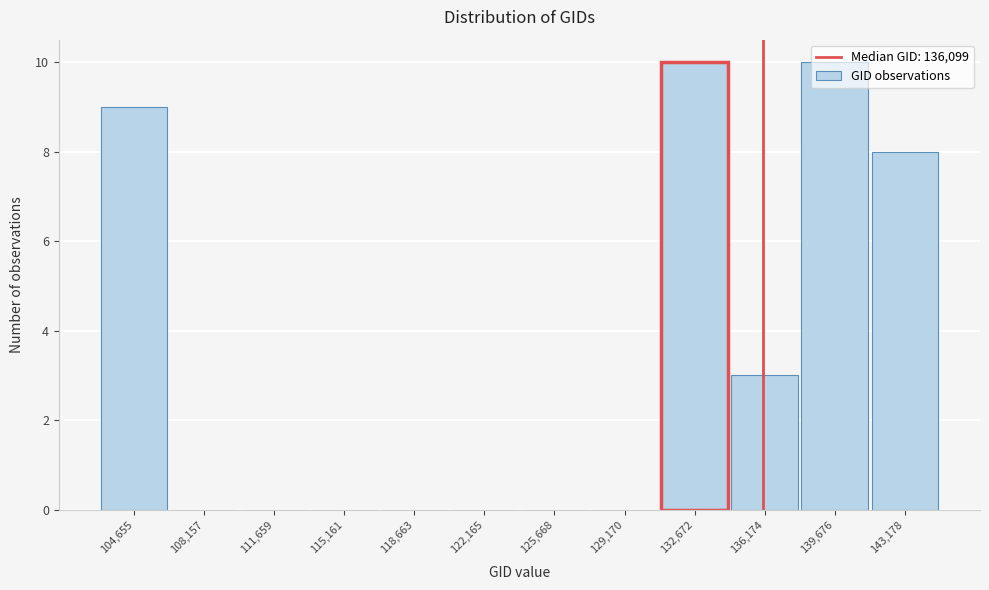

What is the height of the bar covering 141500 to 145000 on the x-axis? Neither the bar edges nor the heights are printed on the chart, so give them approximately, as read against the axes.

8